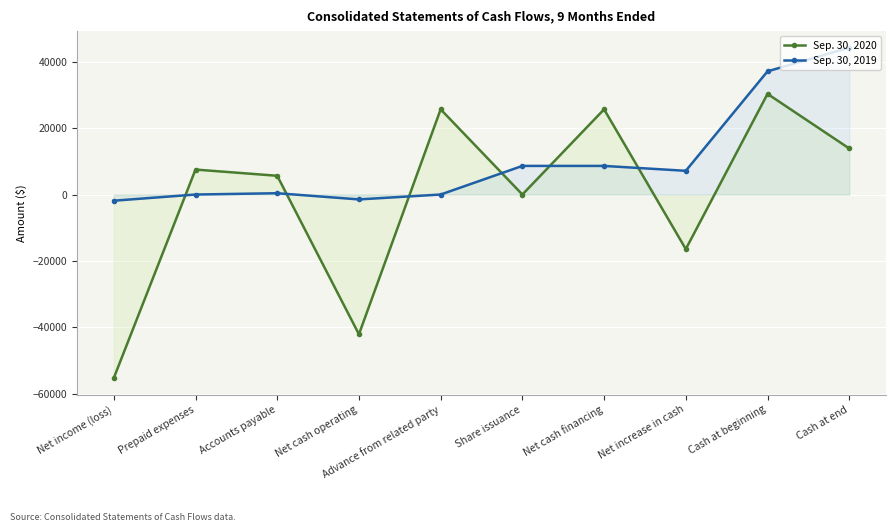

What are all the series names shown in the legend?

Sep. 30, 2020, Sep. 30, 2019